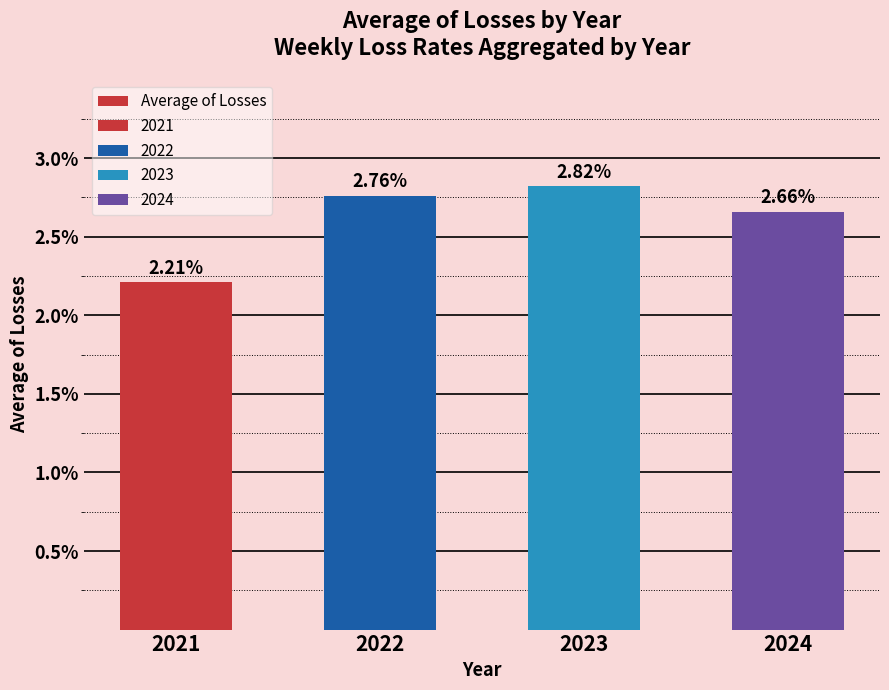

Count the values in the range 2 to 3.

4